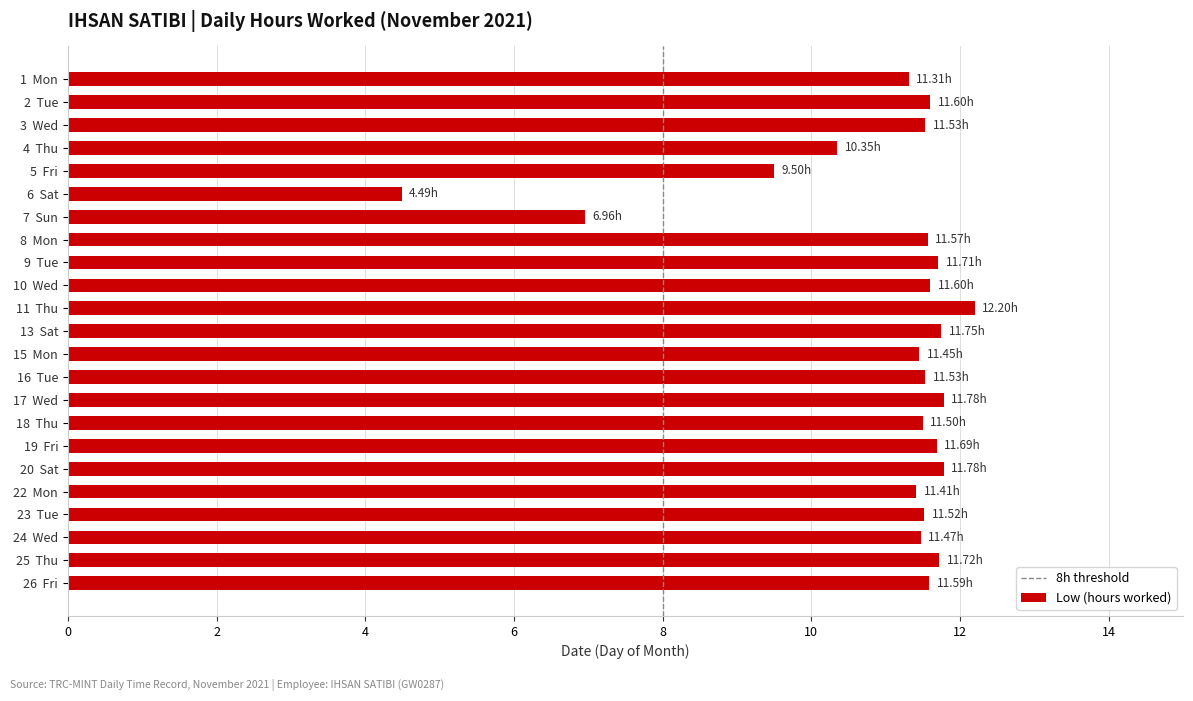

What is the sum of all values?

252.0